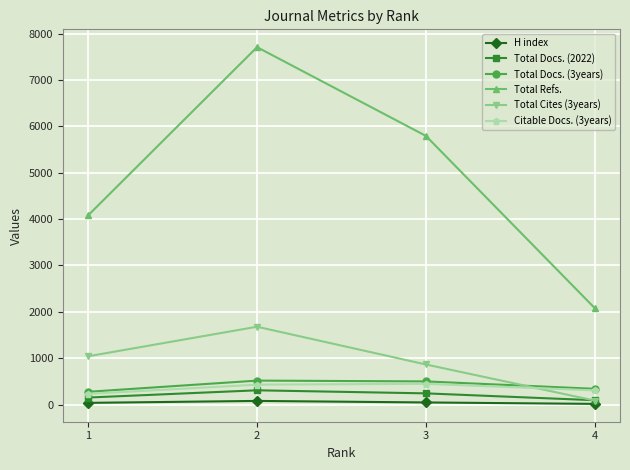

True or false: Total Refs. and Citable Docs. (3years) cross at least once.

False